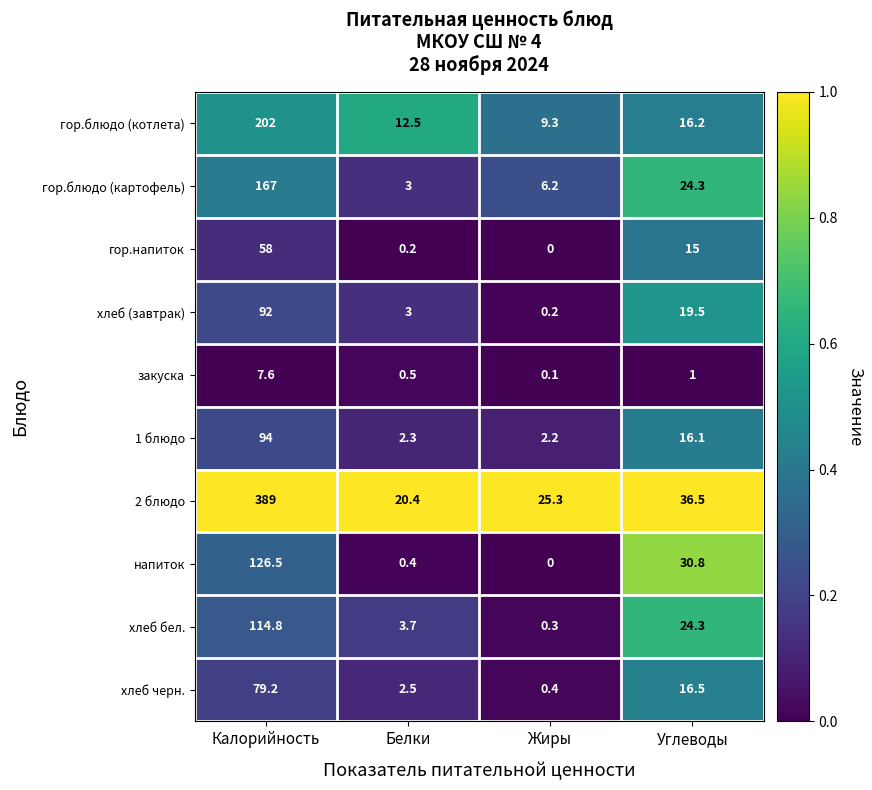

What is the sum of all гор.напиток values?

73.2